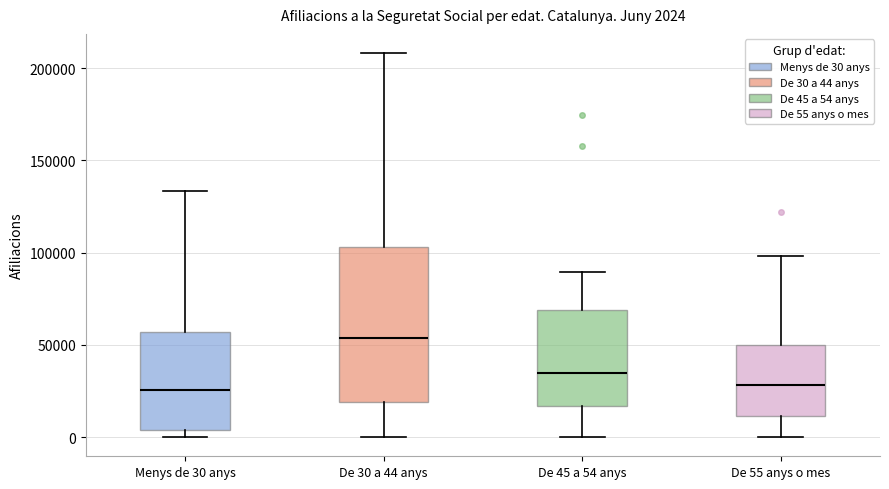

Which box is the tallest, from its lower edge to its upper edge?

De 30 a 44 anys